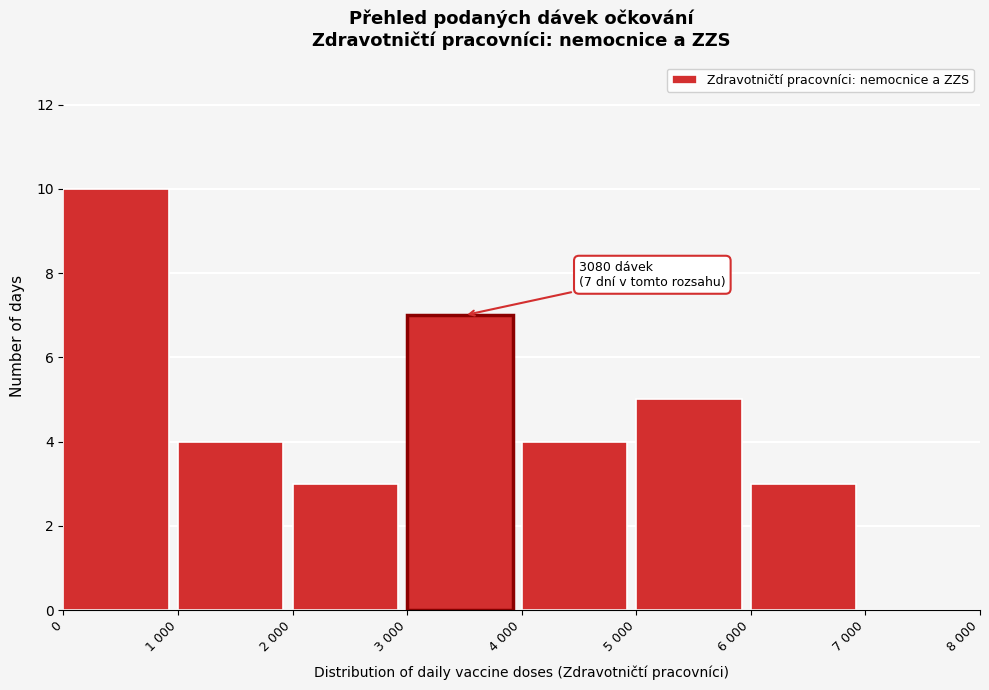

Reading left to right, what are all the values shown in this chart?

0=10	1 000=4	2 000=3	3 000=7	4 000=4	5 000=5	6 000=3	7 000=0